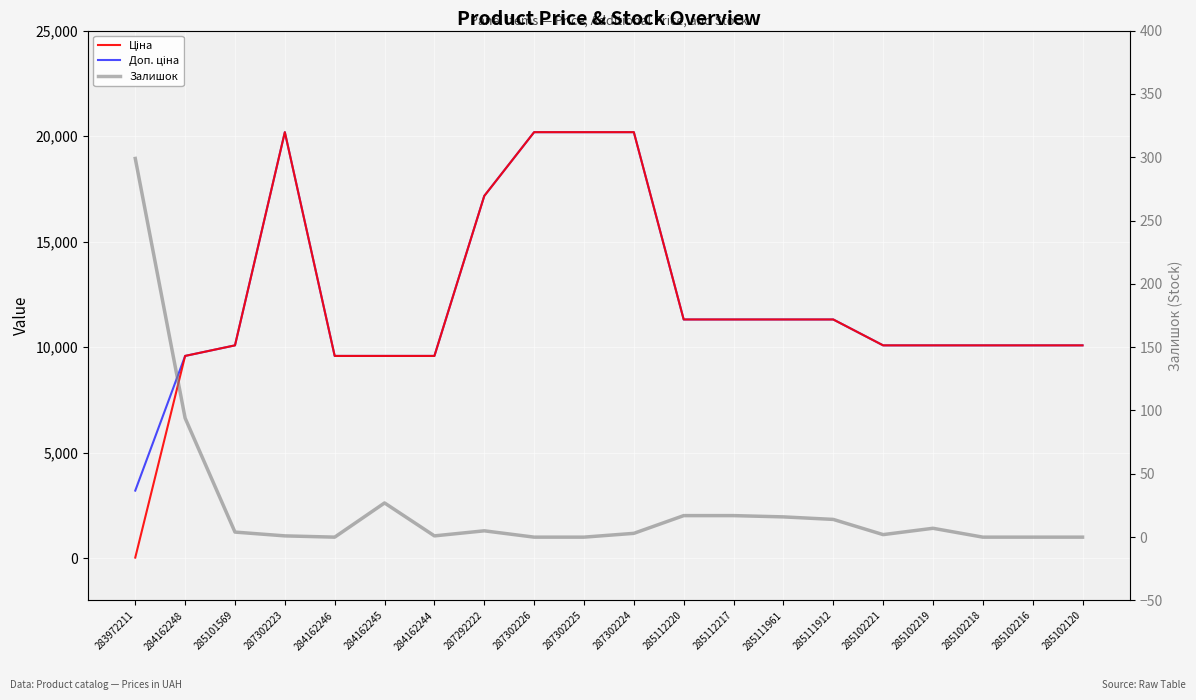

Is this an area chart (filled region under the line)?

No